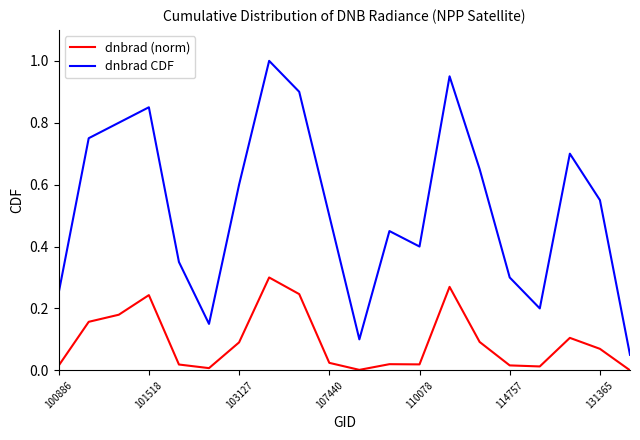

Which series has the largest range (max minus min)?

dnbrad CDF